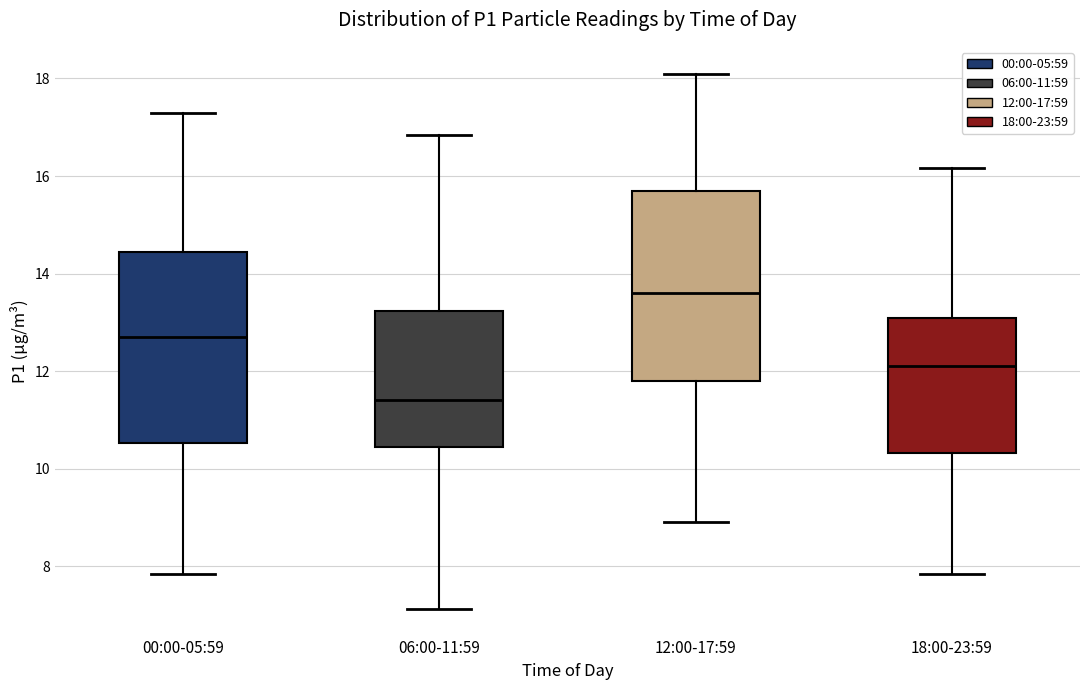

Reading left to right, read every box against the y-axis: the position of its median line, the range the box covers, and the ends of its whiskers. The values are not printed on the chart, so give them approximately, as read against the axis.

00:00-05:59: median 12.8, box 10.6 to 14.4, whiskers 7.8 to 17.4
06:00-11:59: median 11.4, box 10.4 to 13.2, whiskers 7.2 to 16.8
12:00-17:59: median 13.6, box 11.8 to 15.8, whiskers 9.0 to 18.2
18:00-23:59: median 12.2, box 10.4 to 13.2, whiskers 7.8 to 16.2